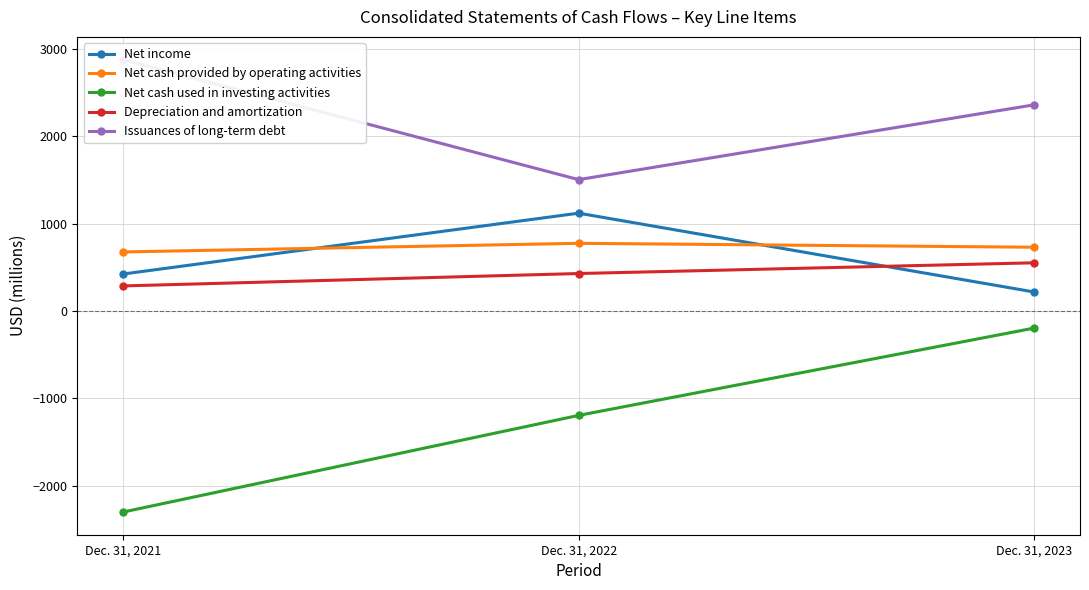

What is the value of the Depreciation and amortization point at the 1st from the left?

288